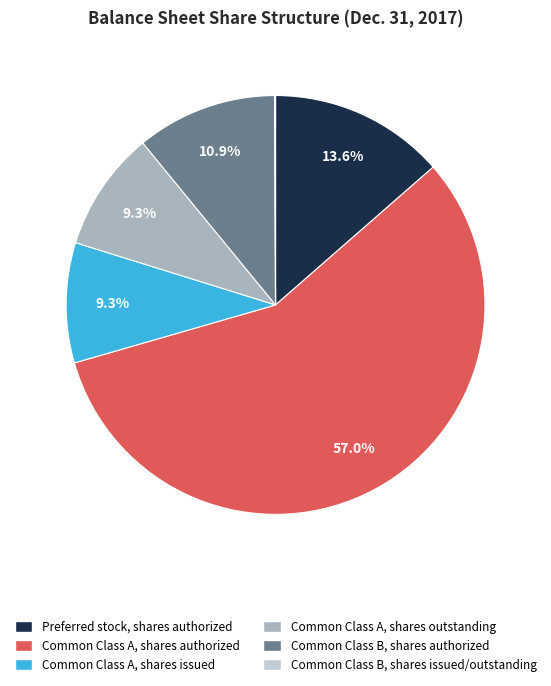

Which category has the biggest portion of the pie?

Common Class A, shares authorized